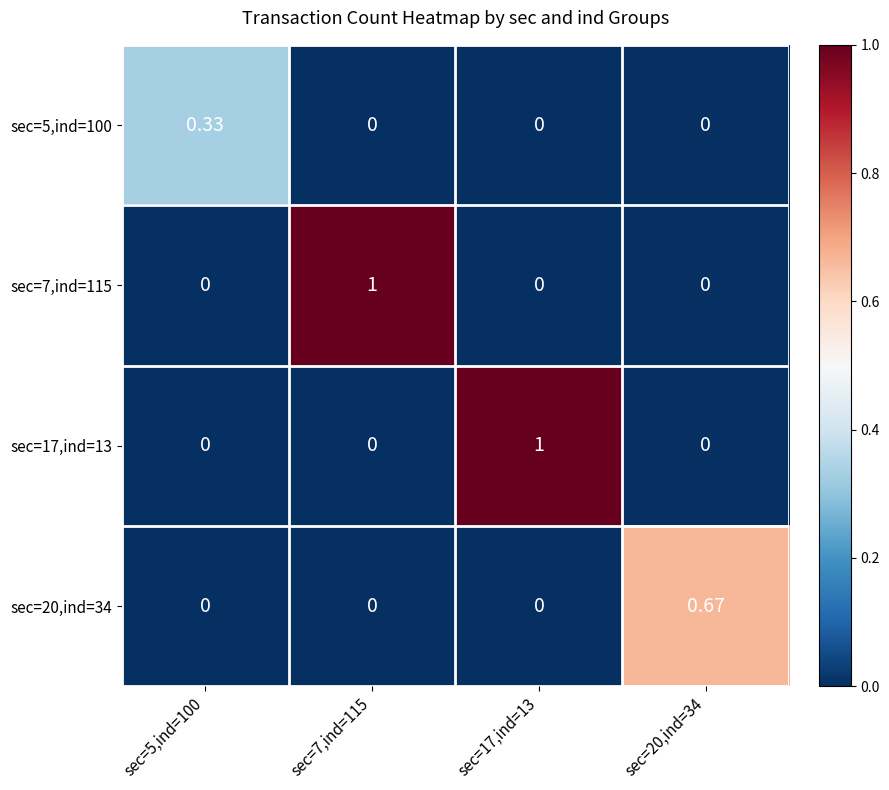

How many categories are shown in the chart?

4